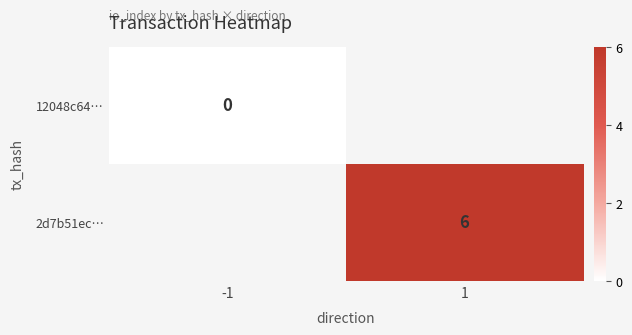

True or false: 2d7b51ec… has a value of 4.1 at 1.

False